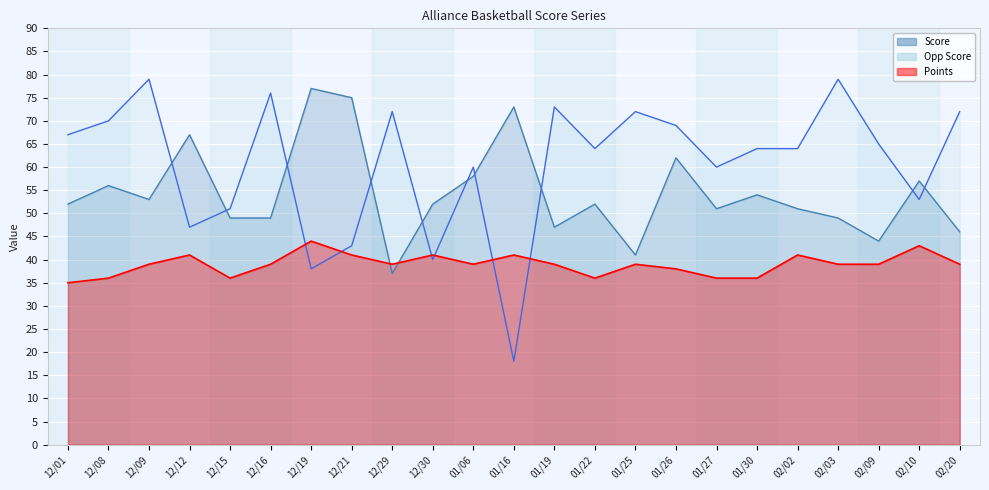

What is the difference between the second highest and minimum values in the Points series?

8